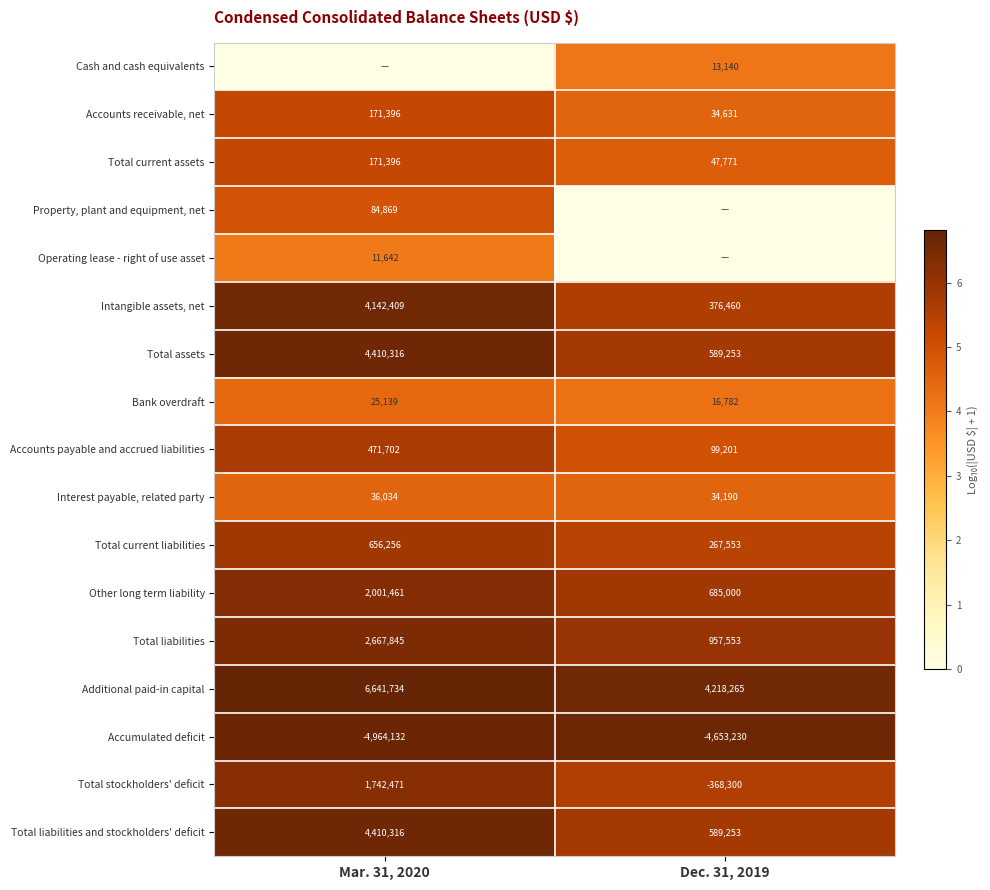

How many series are shown in this chart?

17